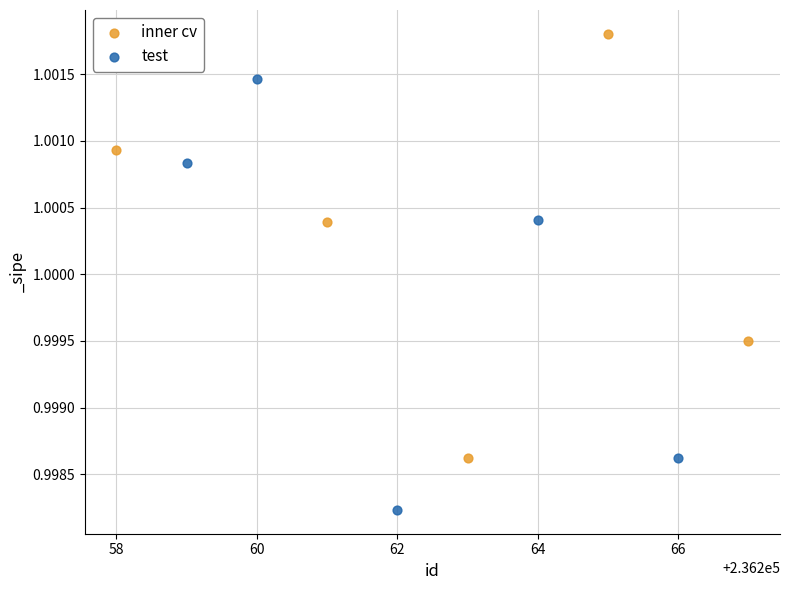

Which series contains the lowest Y value?

test